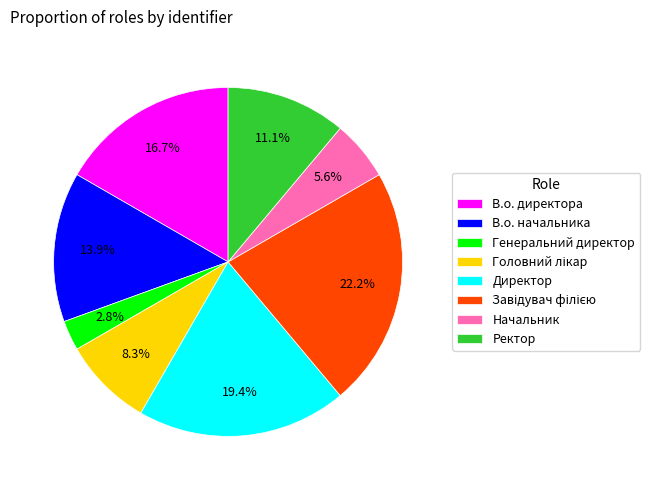

To the nearest percent, what is the combined percentage of В.о. директора and Ректор?

28%